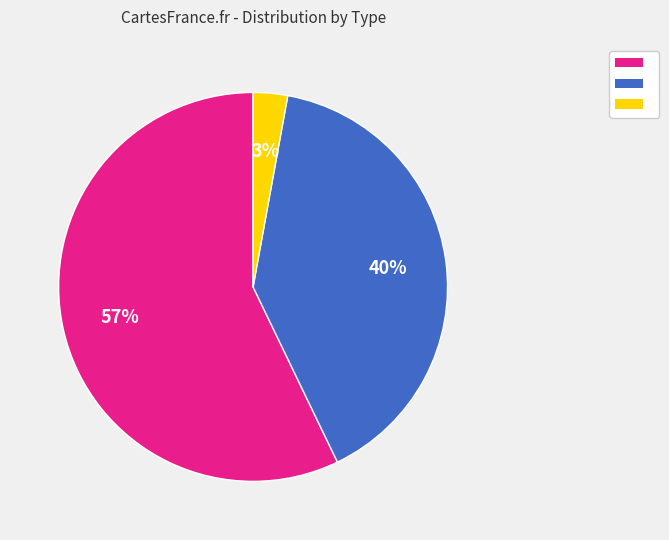

Does any single category account for the majority?

Yes